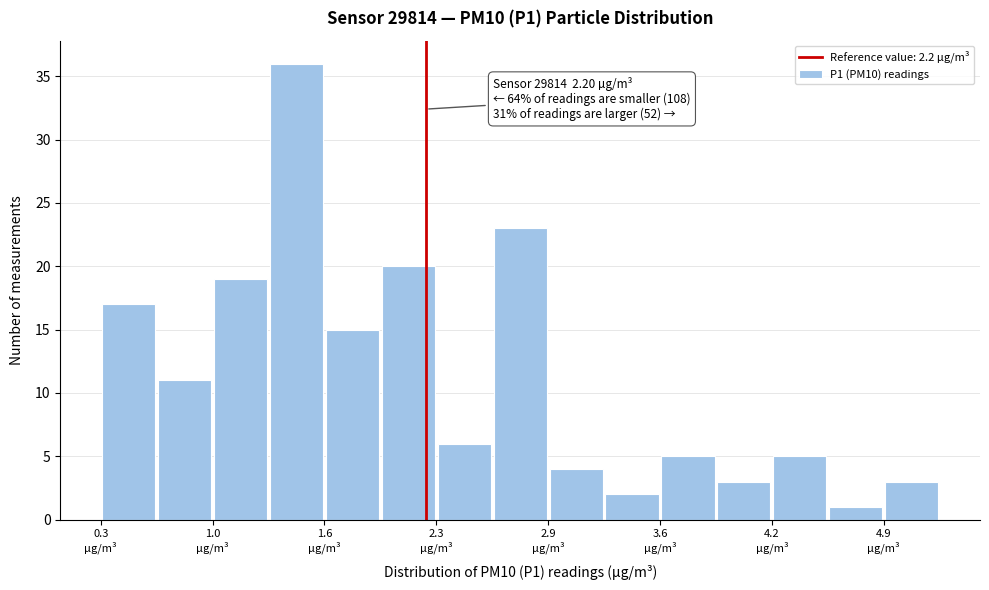

Around what value on the x-axis is the tallest bar? Give the approximate position of its centre, as read against the axis.

1.4